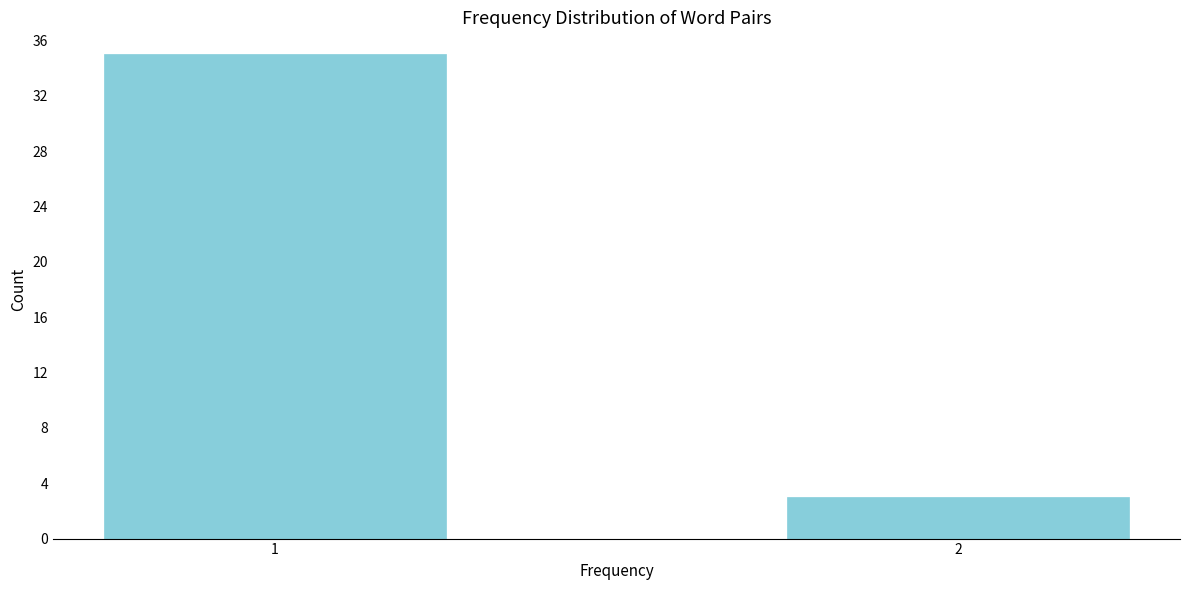

Reading left to right, extract all data points from this chart.

35	3